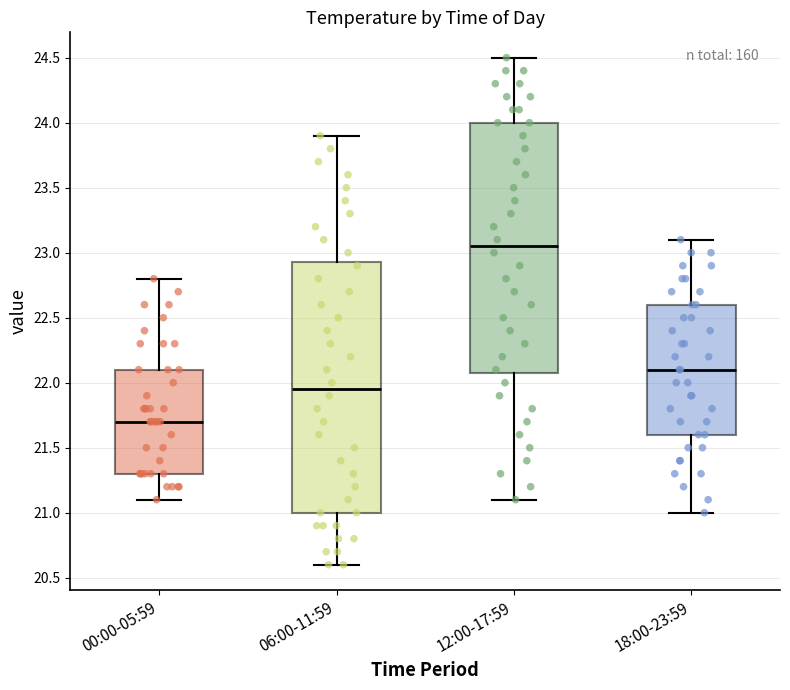

Which box has the lowest median line?

00:00-05:59